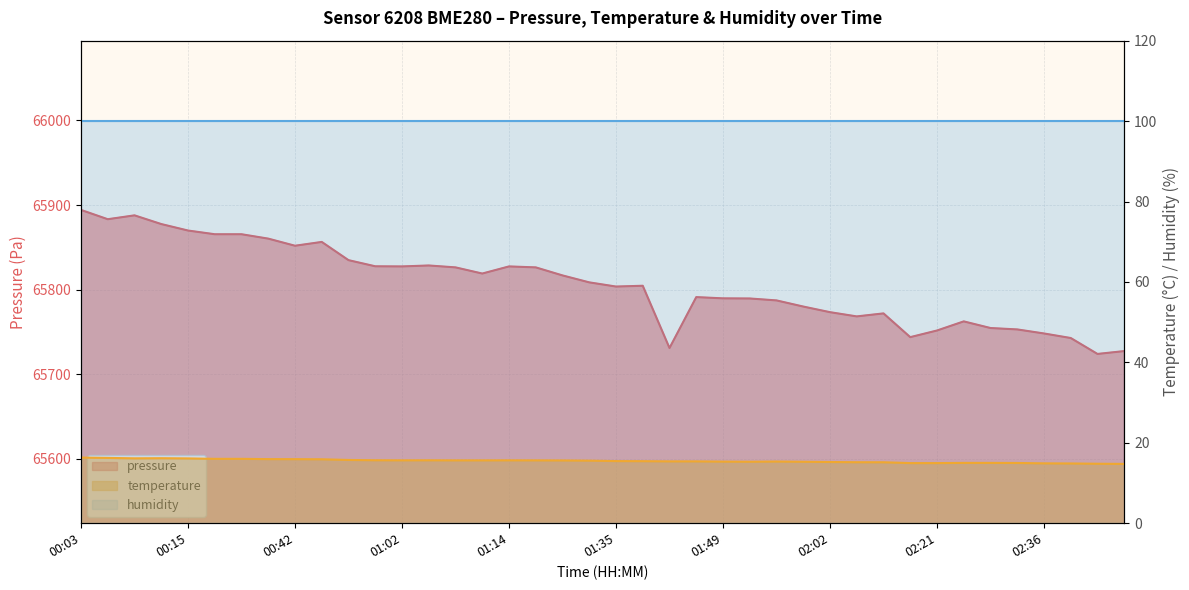

In pressure, how many points are lower than both neighbors (excluding endpoints)?

9